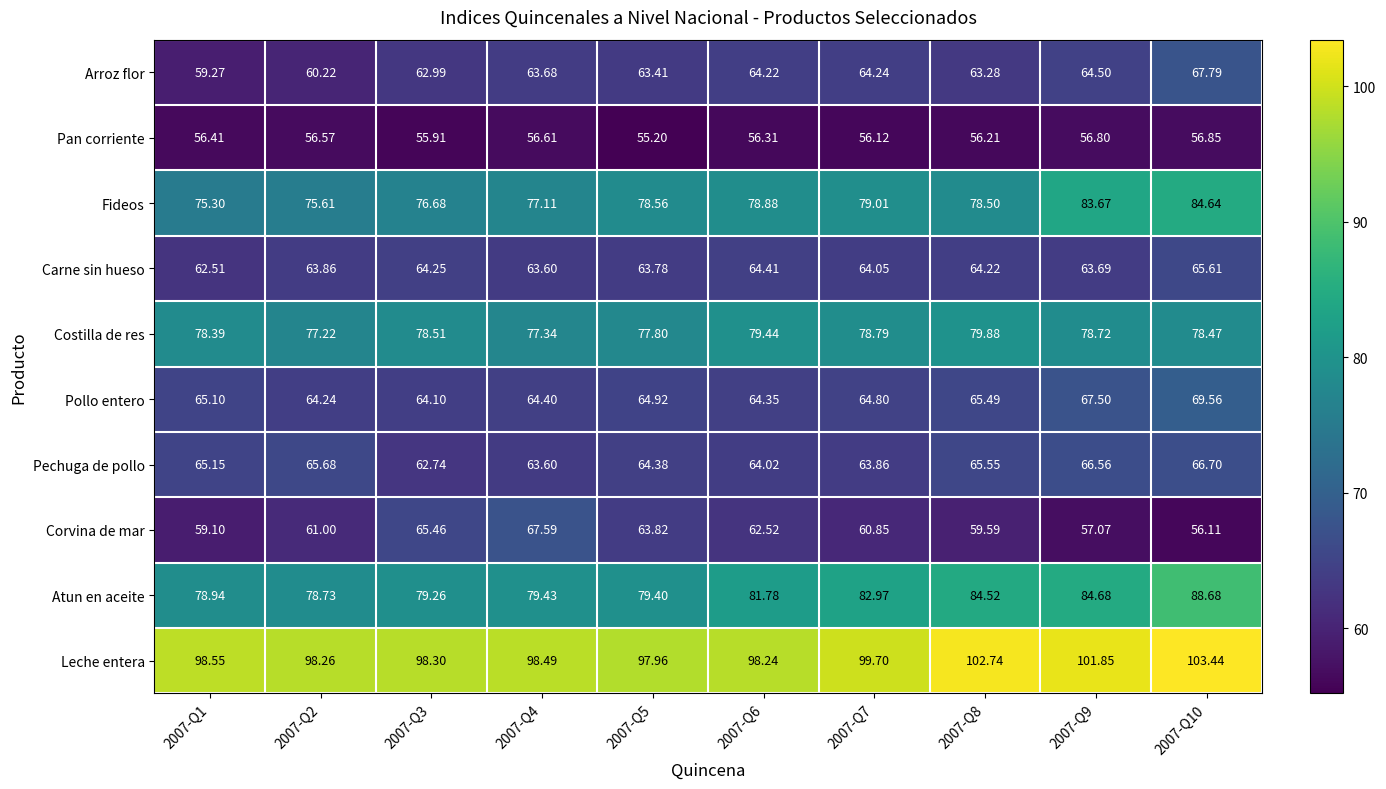

Which series has the largest total across all categories?

Leche entera